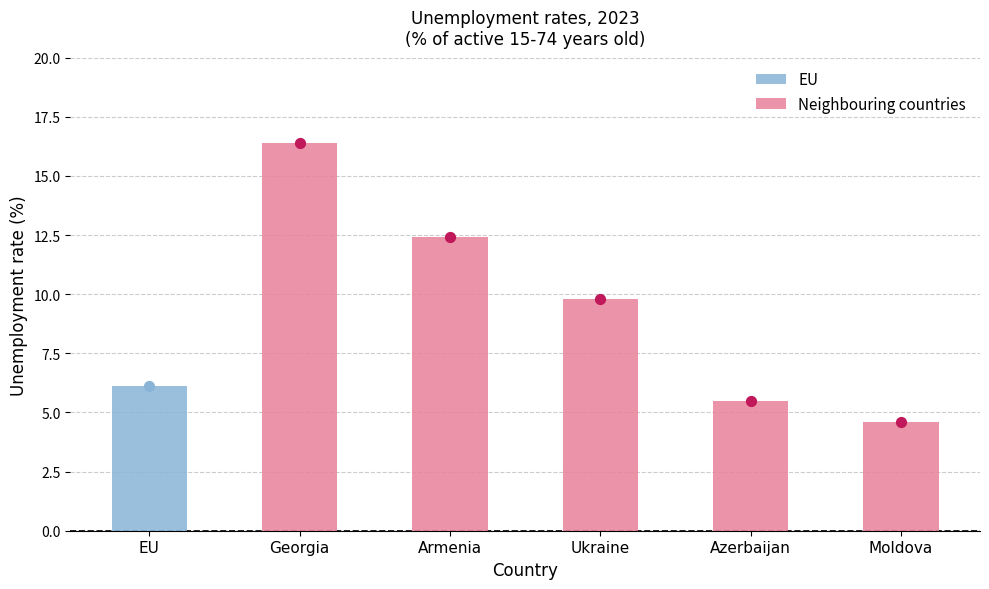

What is the sum of all Neighbouring countries values?

48.7